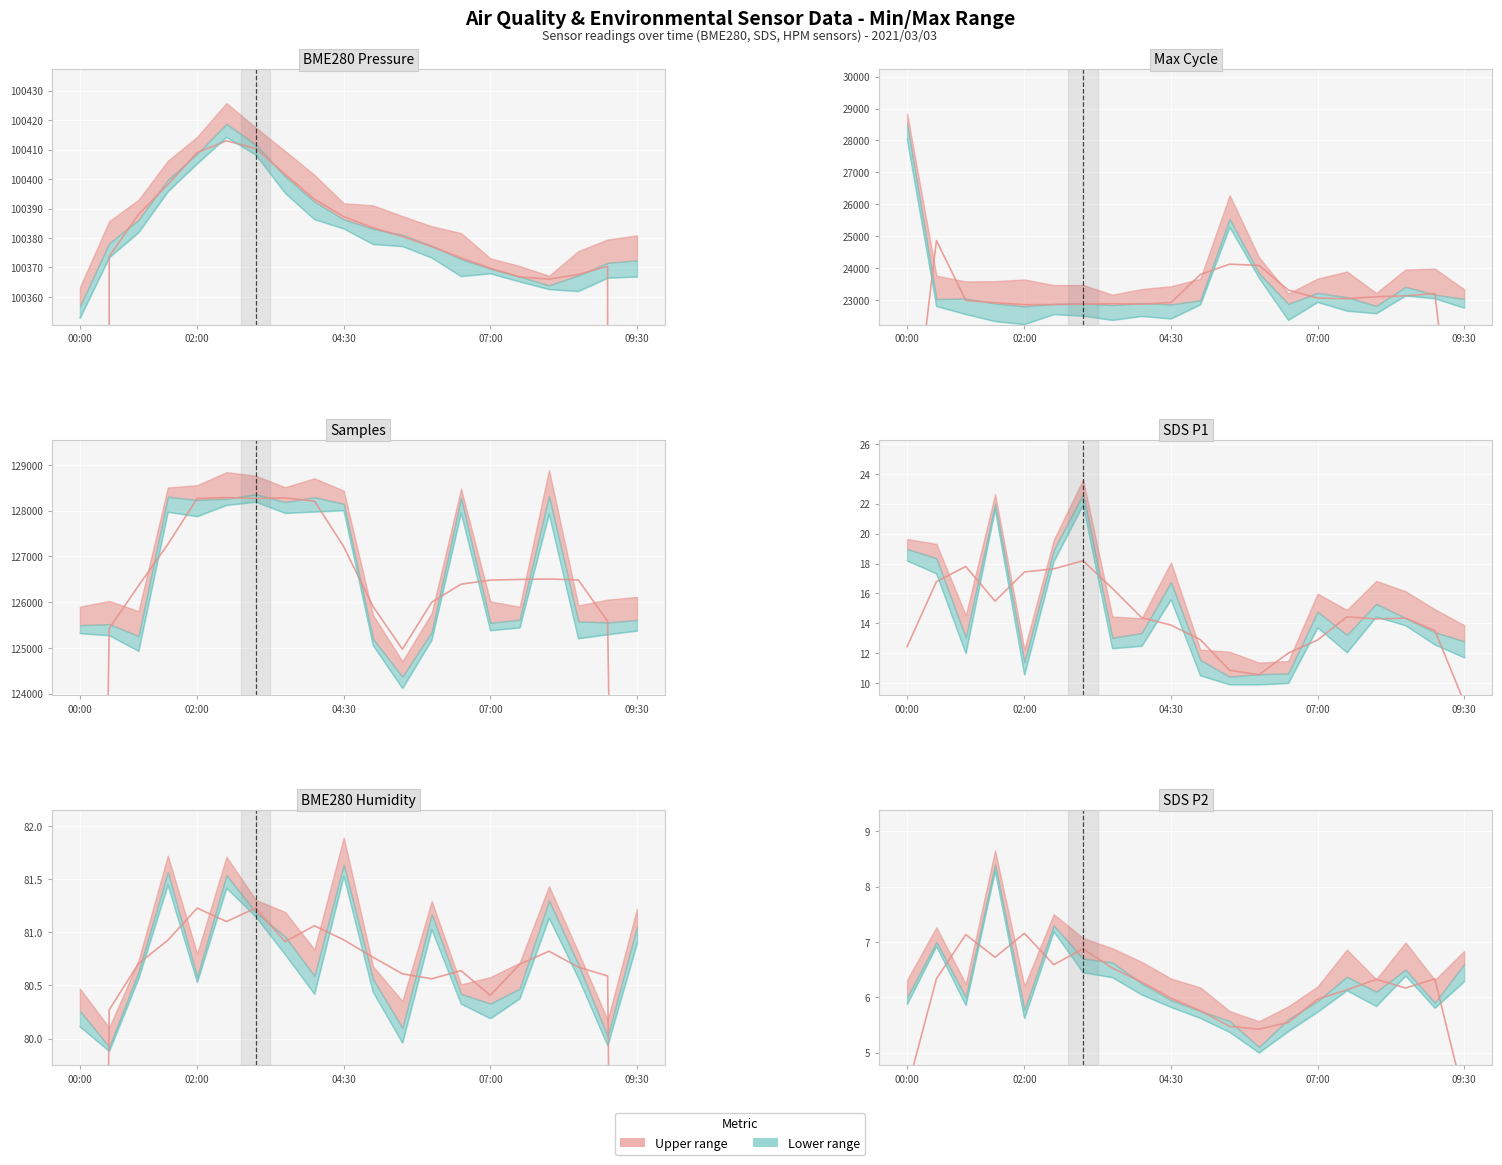

Rank the series at 07:00 from lowest to highest value.

SDS_P2, SDS_P1, BME280_humidity, Max_cycle, BME280_pressure, Samples